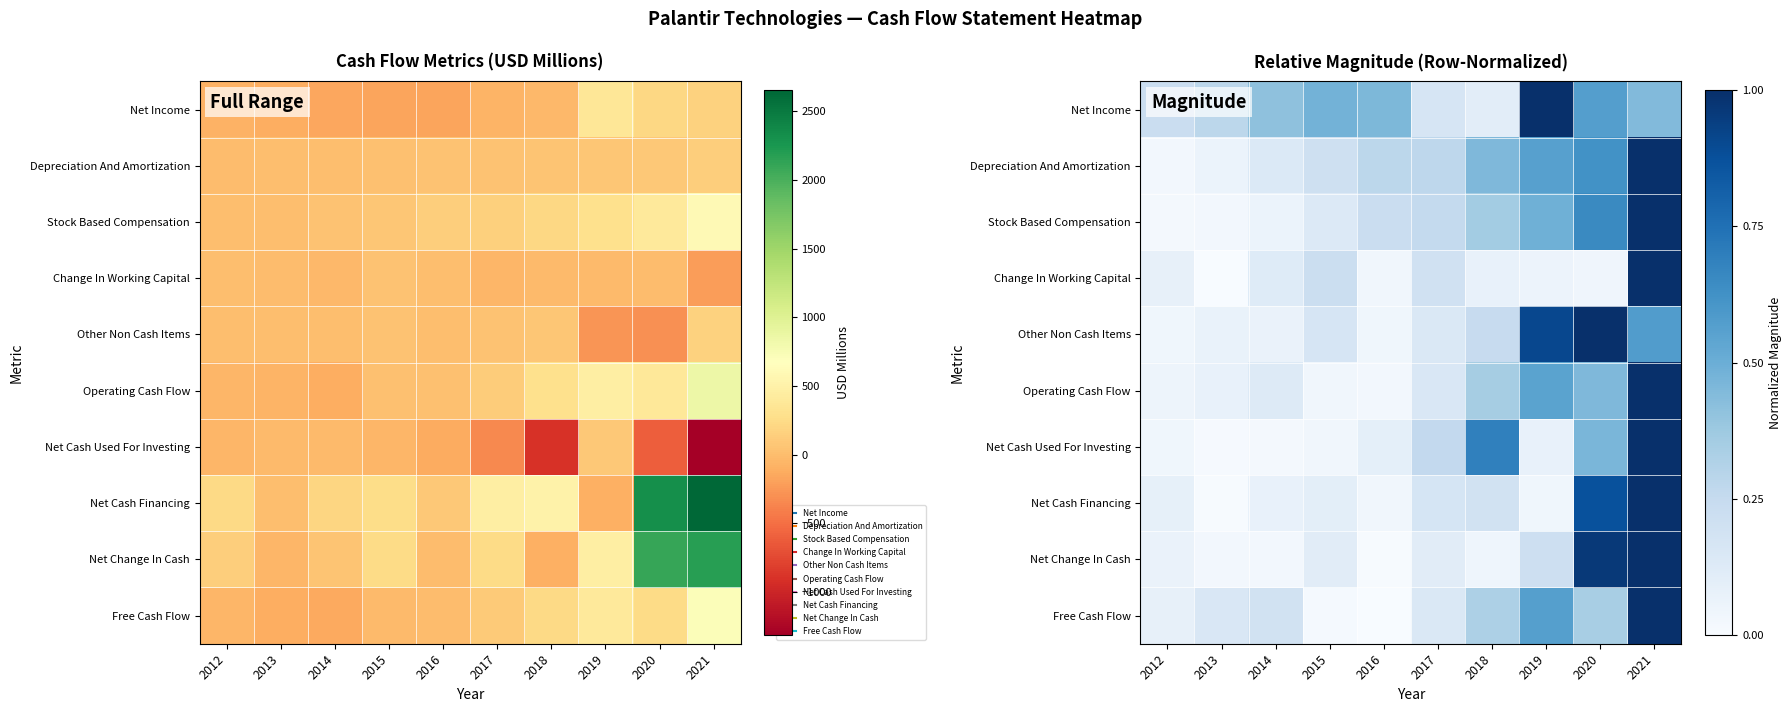

Which series changed the most between 2016 and 2018?

Net Cash Used For Investing